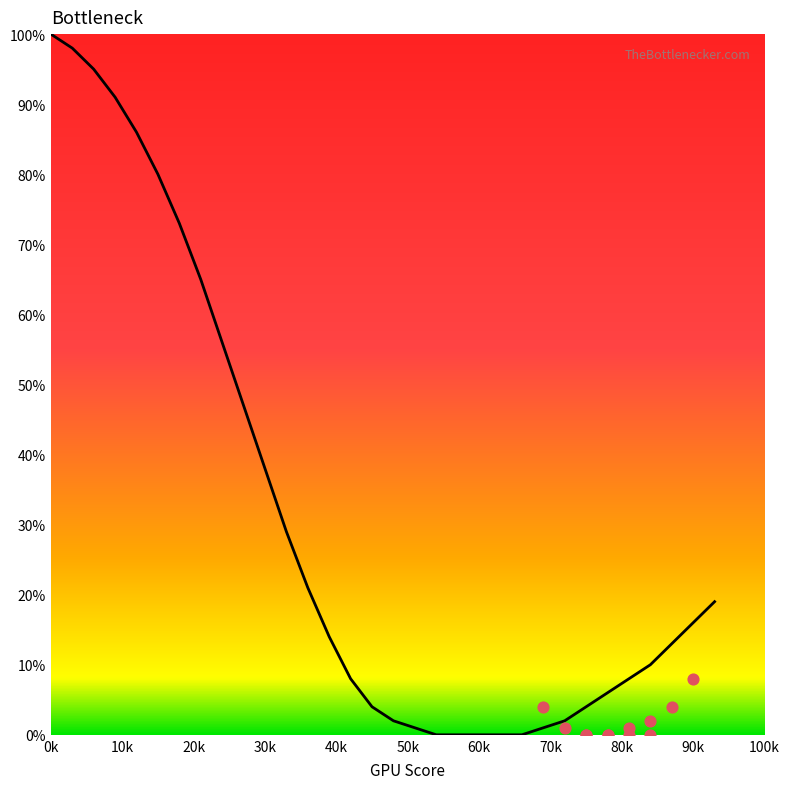

What is the change in value from 30 to 84?

-28